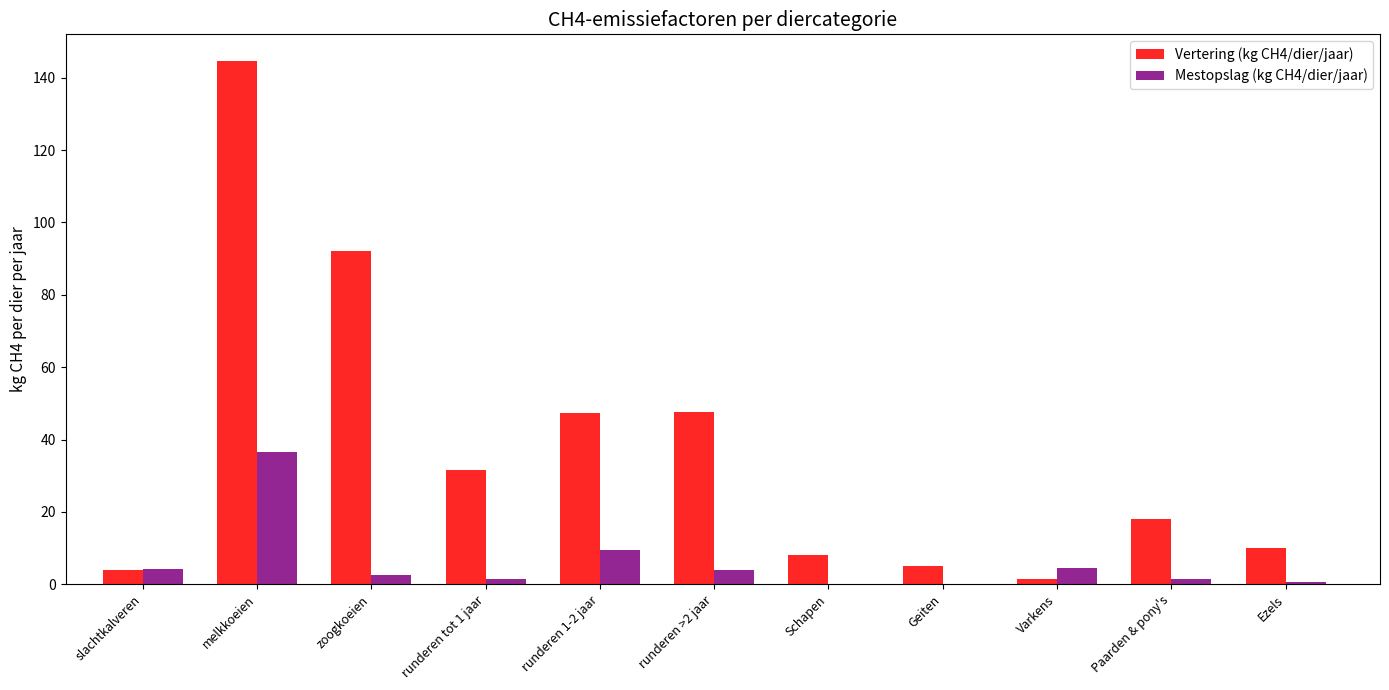

Where is Mestopslag (kg CH4/dier/jaar) nearest to the value 18?

runderen 1-2 jaar